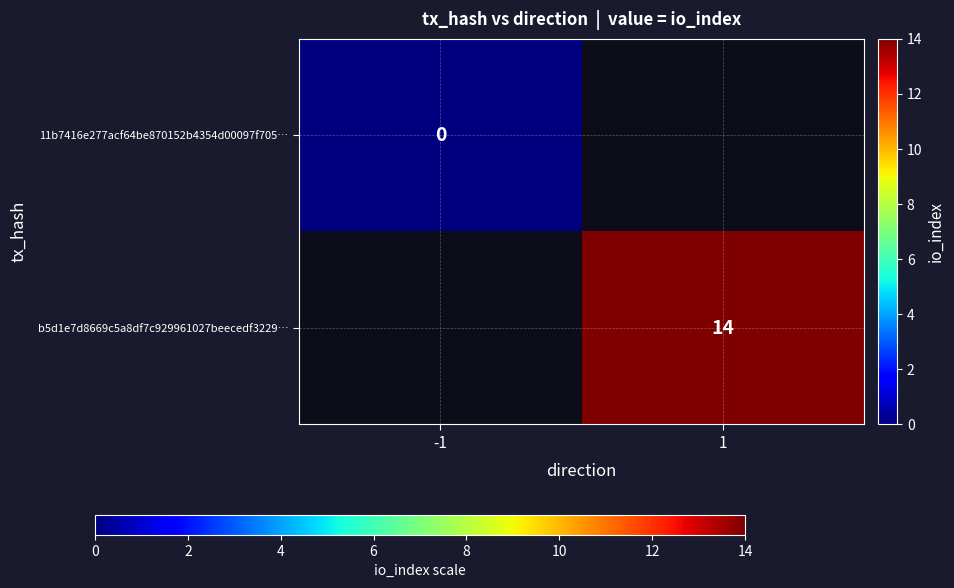

Is the value of 11b7416e277acf64be870152b4354d00097f705… at -1 greater than the value of b5d1e7d8669c5a8df7c929961027beecedf3229… at 1?

No